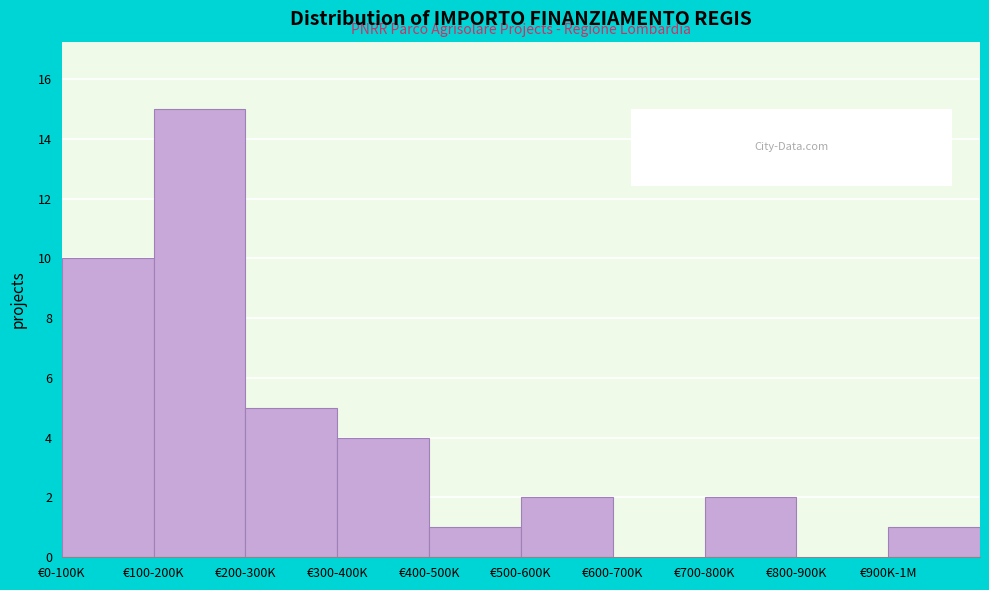

Reading left to right, transcribe all the data shown in this chart.

€0-100K=10	€100-200K=15	€200-300K=5	€300-400K=4	€400-500K=1	€500-600K=2	€600-700K=0	€700-800K=2	€800-900K=0	€900K-1M=1